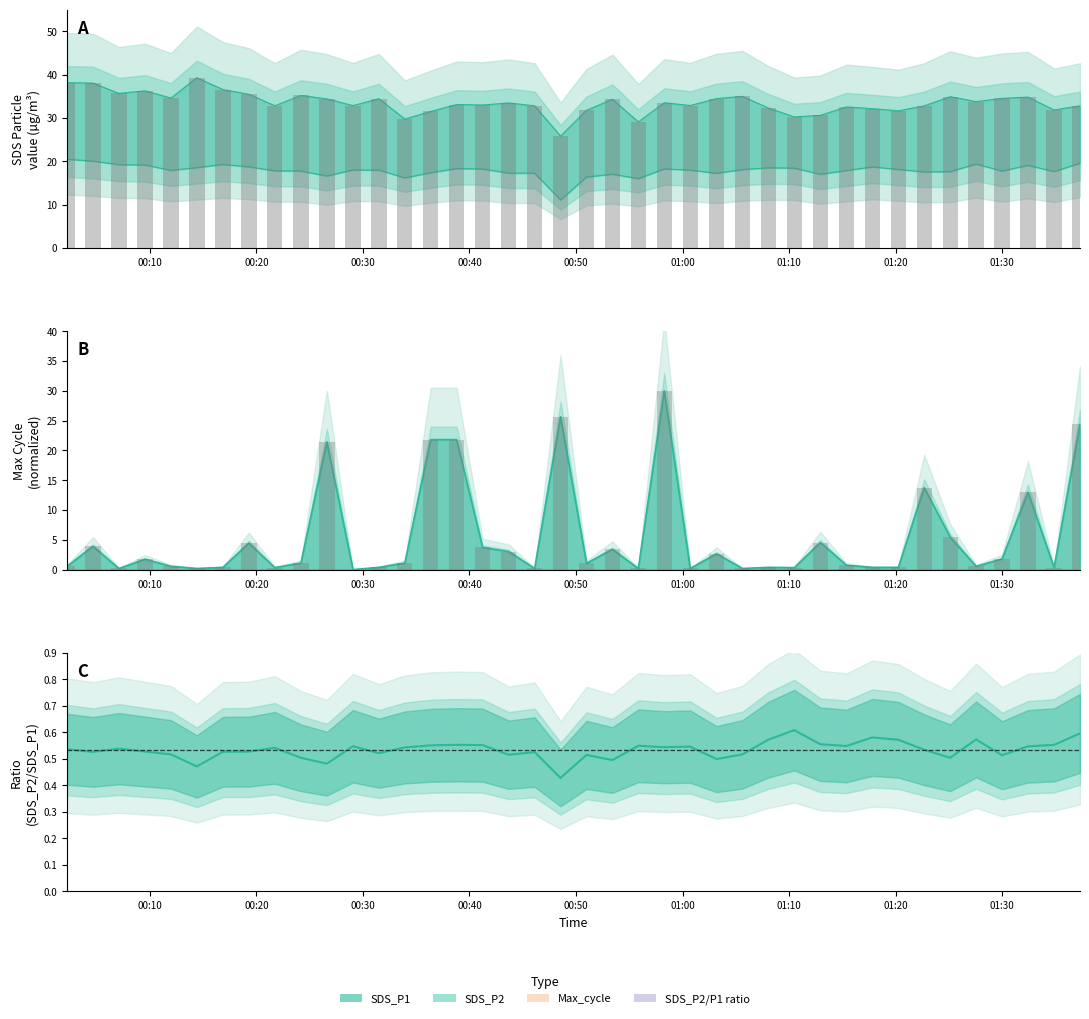

What is the difference between the maximum and minimum values?

9.4